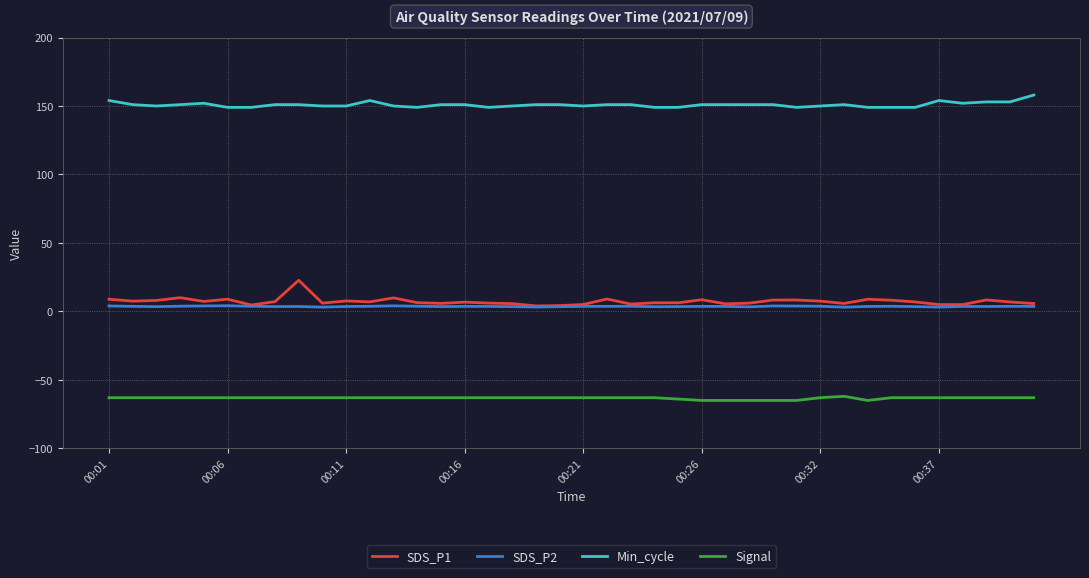

True or false: Signal and SDS_P2 intersect in this chart.

False